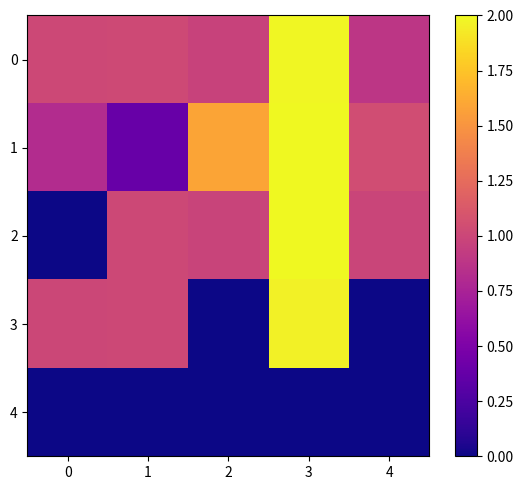

Between 4 and 3, which is larger?

3